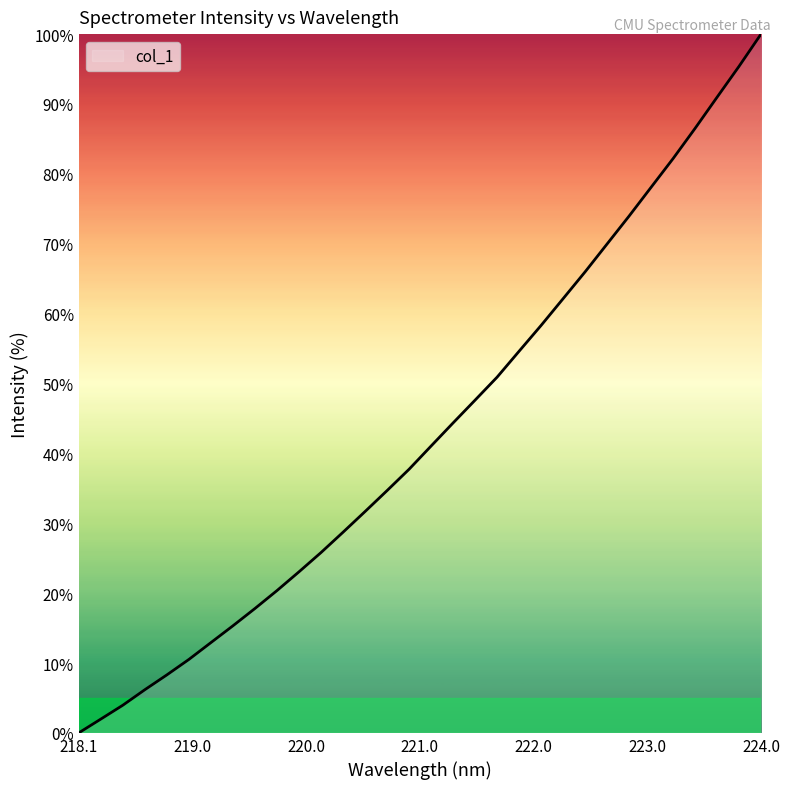

What is the maximum value shown in the chart?

100.0